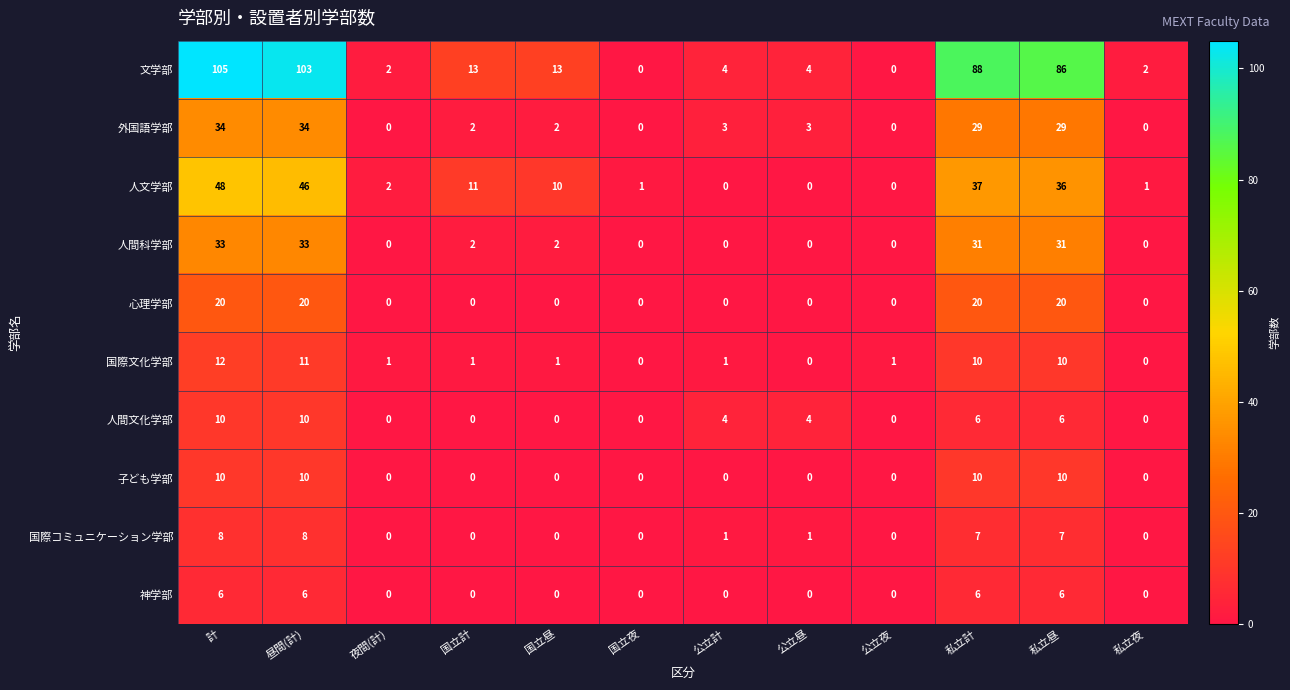

What is the difference between the second highest and second lowest values in the 人間科学部 series?

33